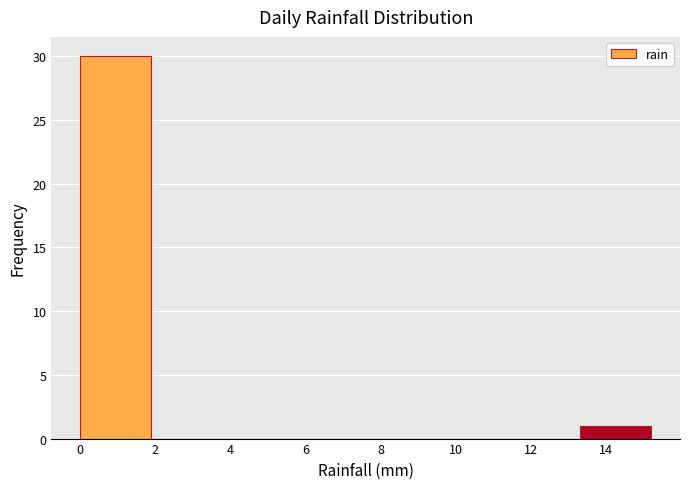

How tall is the bar that spans 0.0 to 1.9 on the x-axis? Neither the bar edges nor the heights are printed on the chart, so give them approximately, as read against the axes.

30